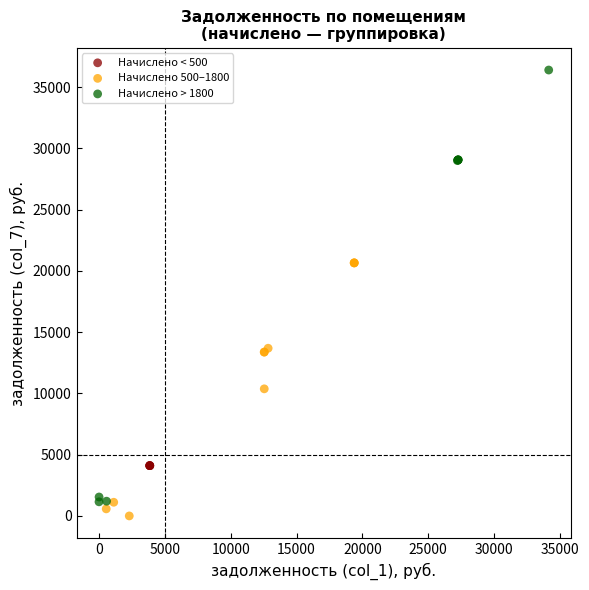

Which series contains the lowest Y value?

Начислено 500–1800